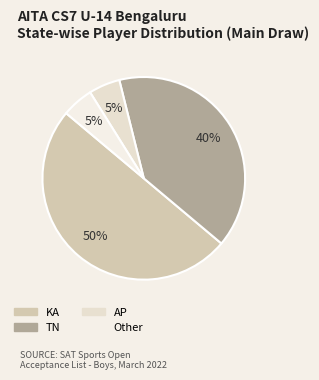

The Other slice represents 1% of the pie. True or false?

False